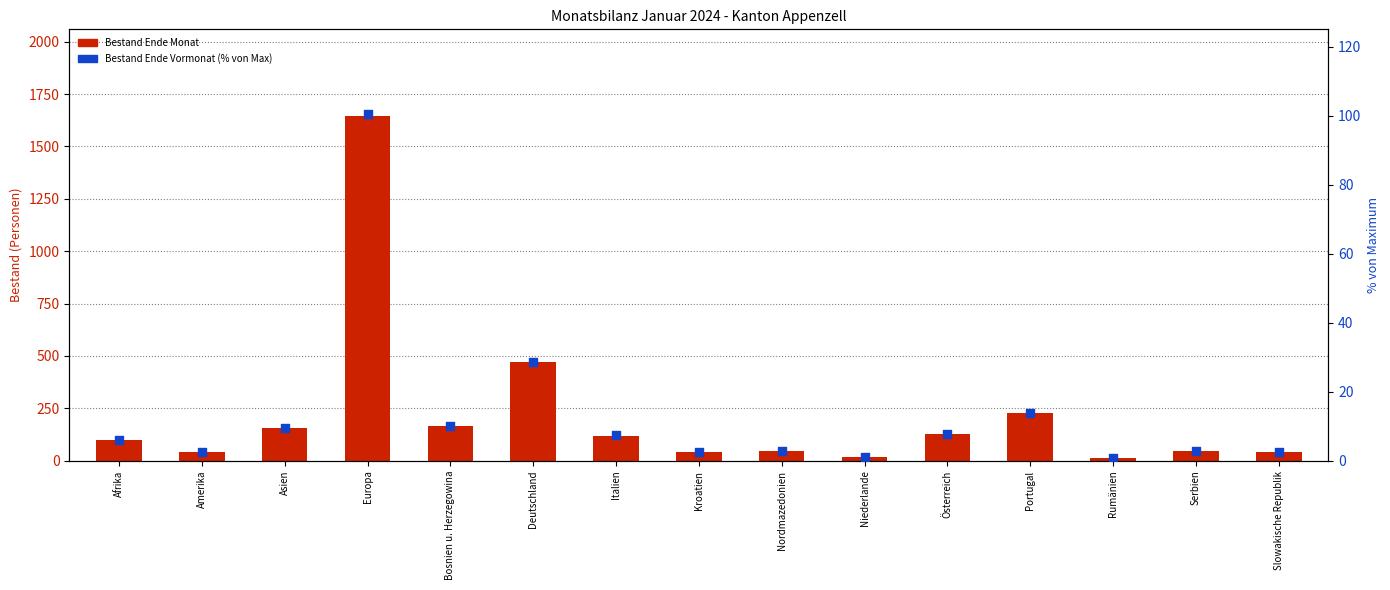

Which series reaches the maximum Y coordinate?

Bestand Ende Monat